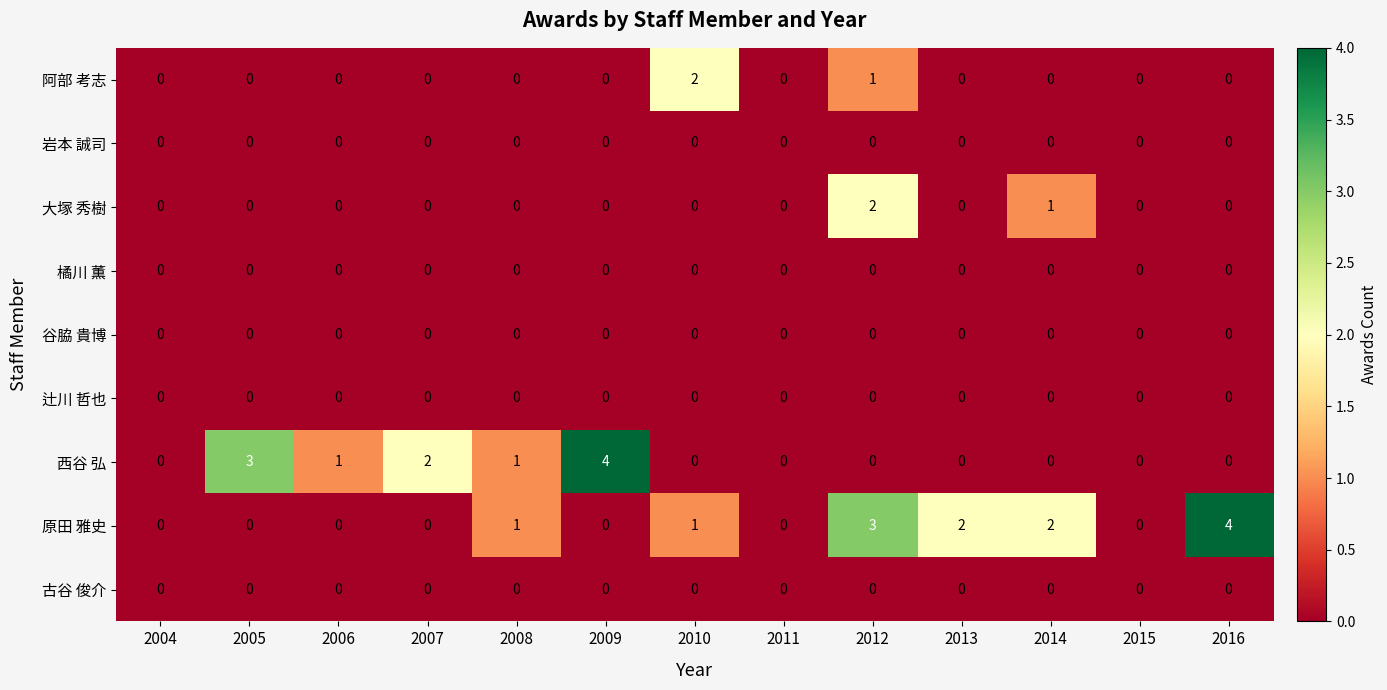

At which category is the sum across all series the highest?

2012